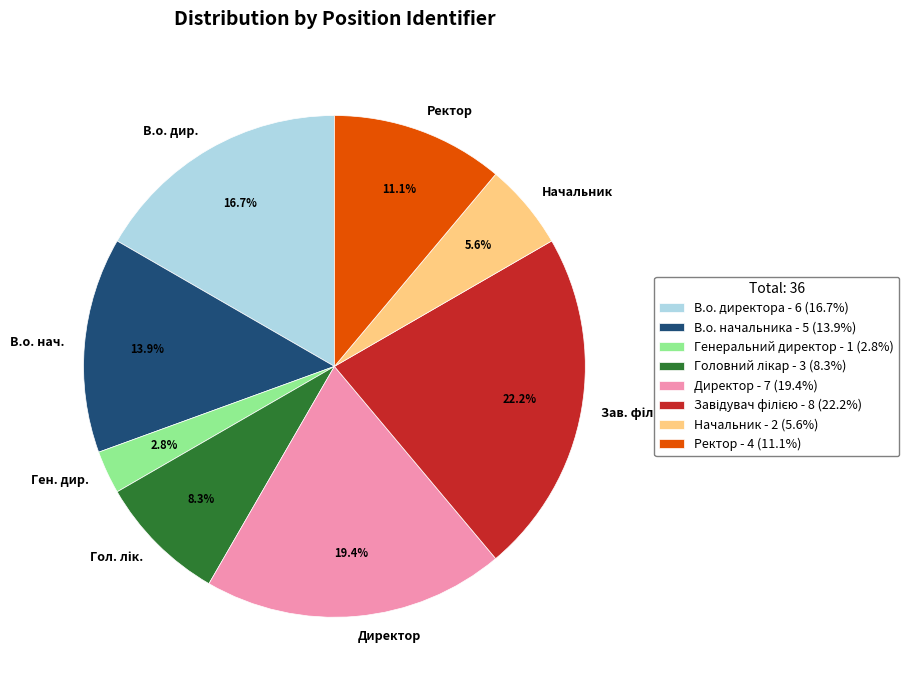

Is the sum of Ген. дир. and В.о. дир. greater than half?

No